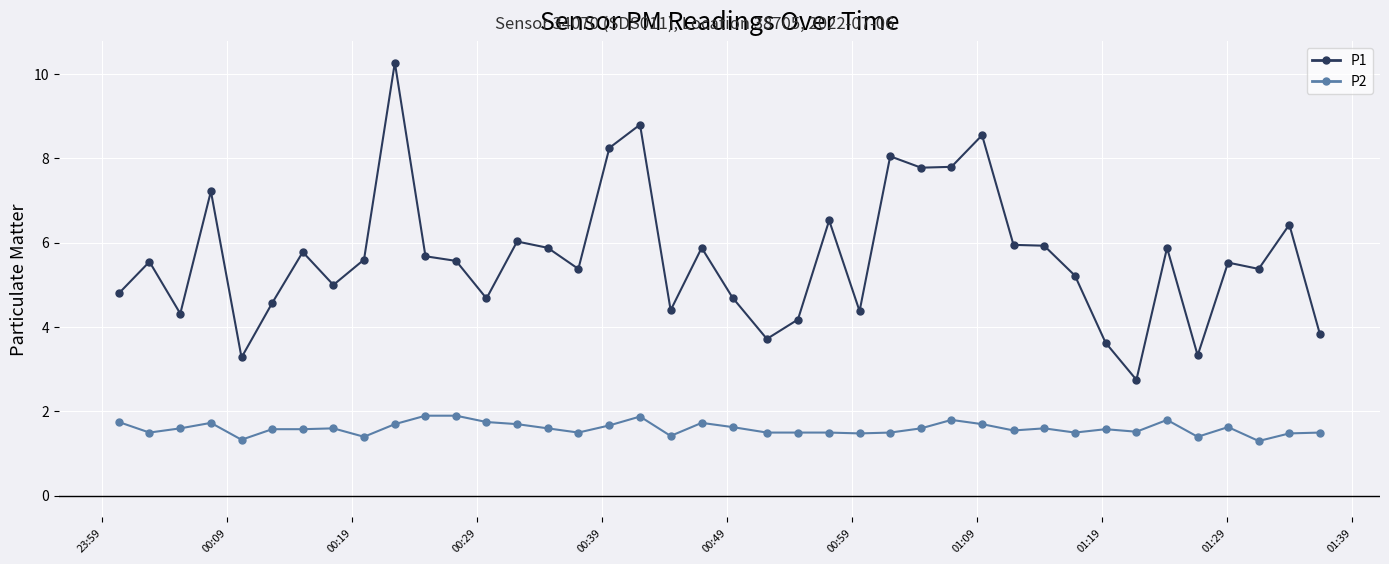

Which series has the widest spread of values?

P1